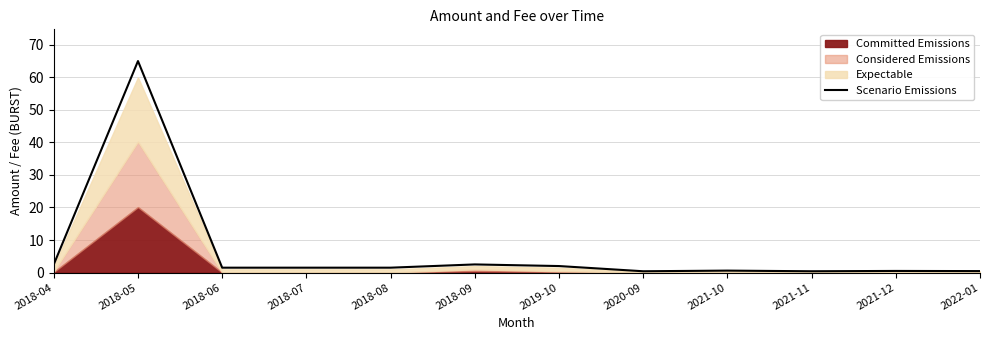

How many interior local valleys (lower than both neighbors) does the data have?

2